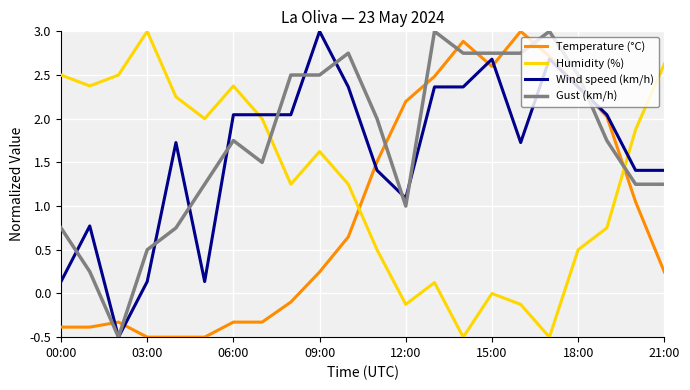

What is the maximum value for Humidity (%)?

3.0